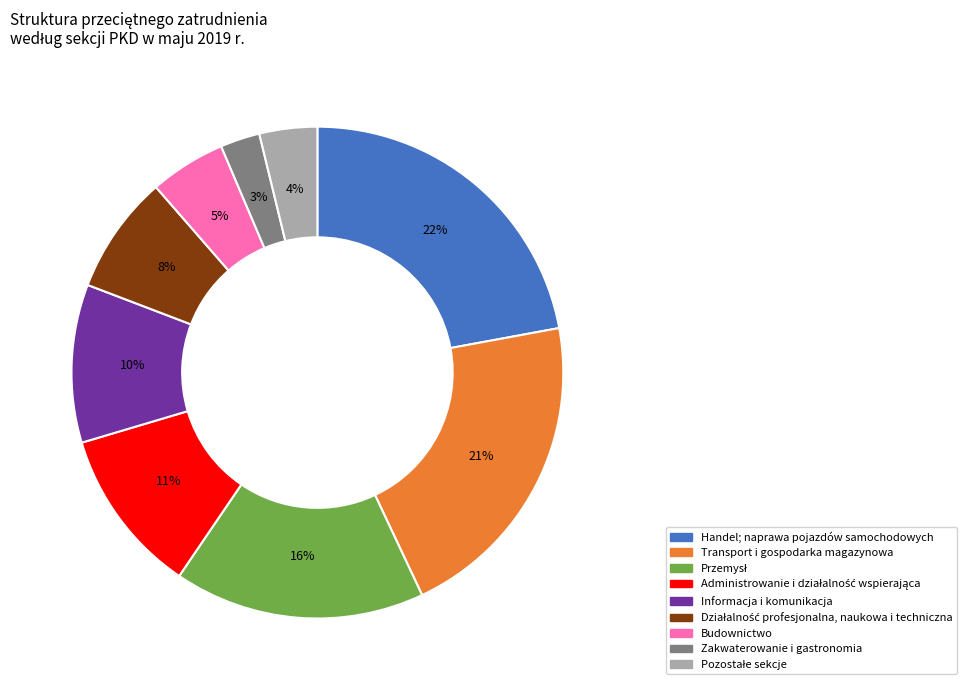

True or false: Handel; naprawa pojazdów samochodowych accounts for 22% of the total.

True